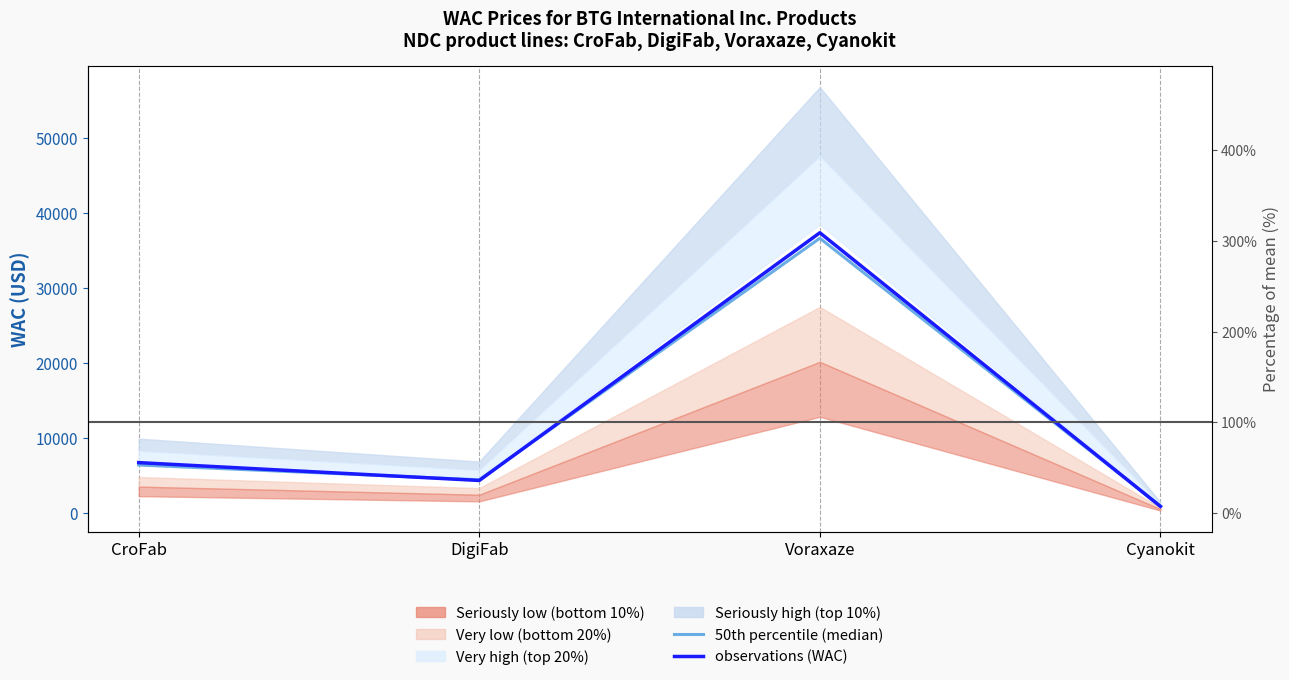

Where do observations (WAC) and 50th percentile (median) first cross each other?

CroFab and DigiFab